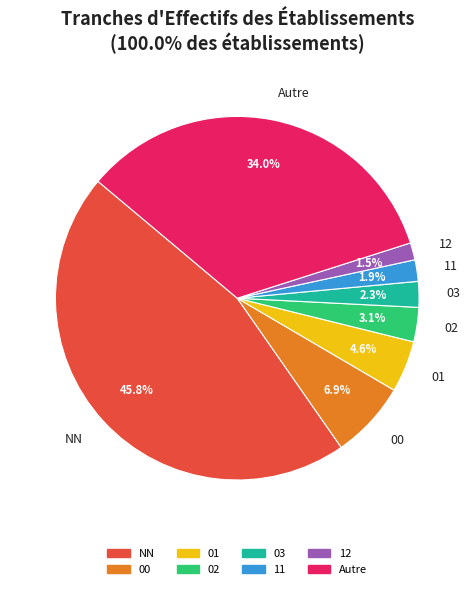

To the nearest percent, what portion does 02 represent?

3%